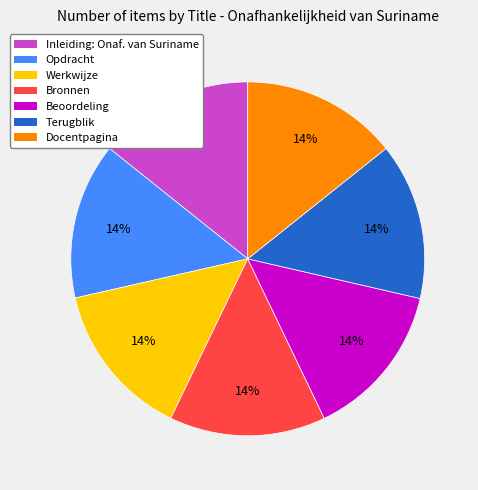

The Inleiding: Onaf. van Suriname slice represents 1% of the pie. True or false?

False